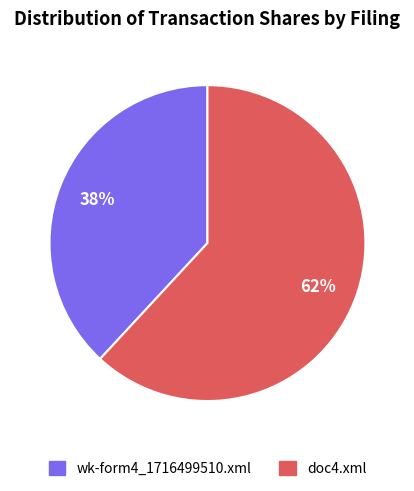

How many segments does this pie chart have?

2